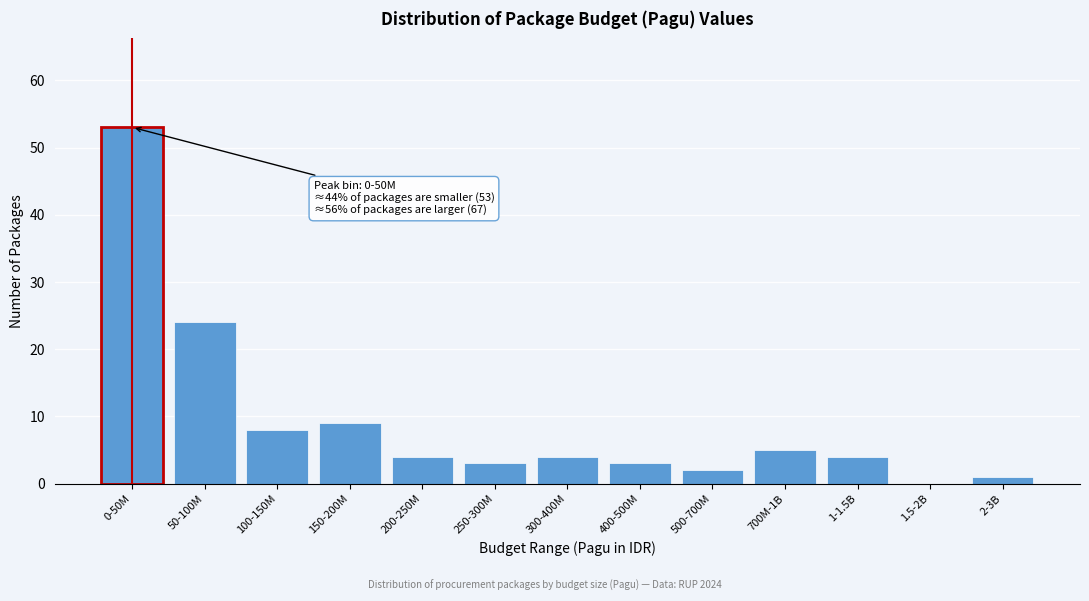

Reading right to left, what are all the values shown in this chart?

2-3B=1	1.5-2B=0	1-1.5B=4	700M-1B=5	500-700M=2	400-500M=3	300-400M=4	250-300M=3	200-250M=4	150-200M=9	100-150M=8	50-100M=24	0-50M=53